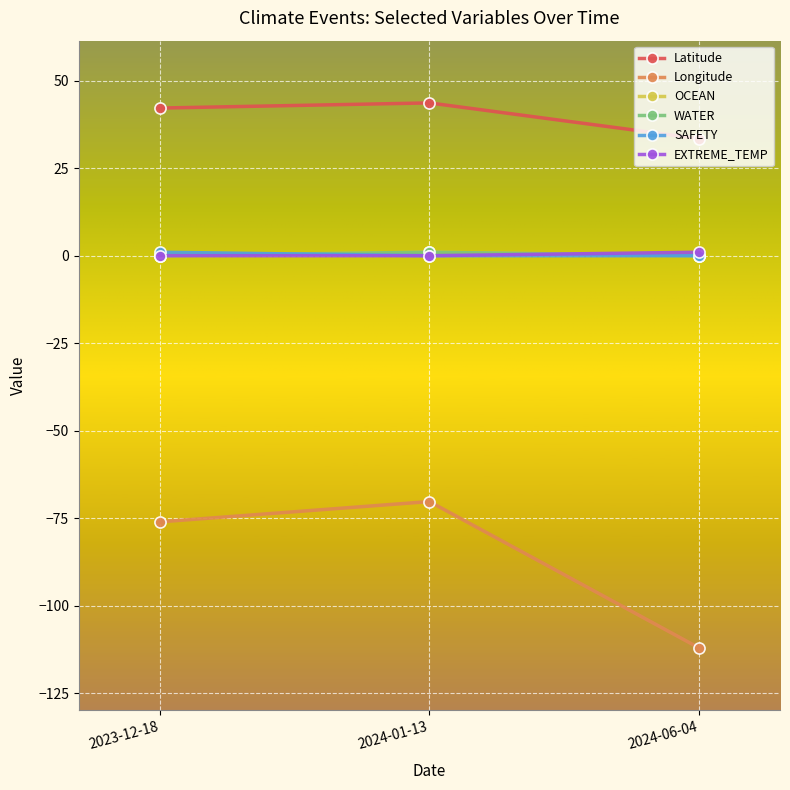

The Longitude series shows -70.3 at 2024-01-13. True or false?

True